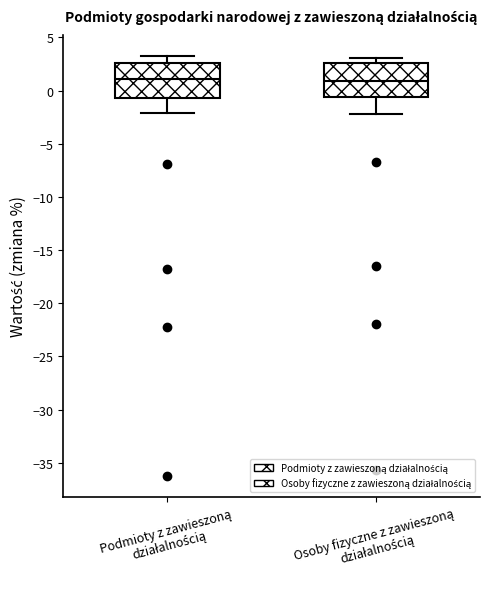

Reading left to right, transcribe this box plot: for each box, give where its median line is, the range the box spans, and where its two whiskers end, as read against the y-axis. The values are not printed on the chart, so give them approximately, as read against the axis.

Podmioty z zawieszoną działalnością: median 1.0, box -0.5 to 2.5, whiskers -2.0 to 3.5
Osoby fizyczne z zawieszoną działalnością: median 1.0, box -0.5 to 2.5, whiskers -2.0 to 3.0